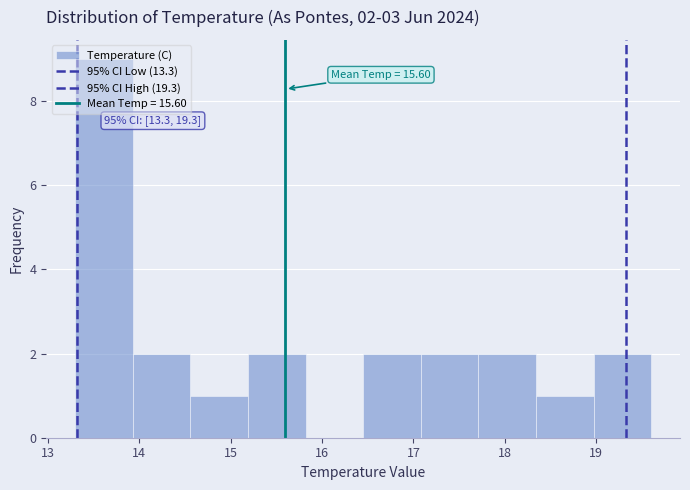

Over which range of the x-axis is the bar tallest?

13.30 to 13.93